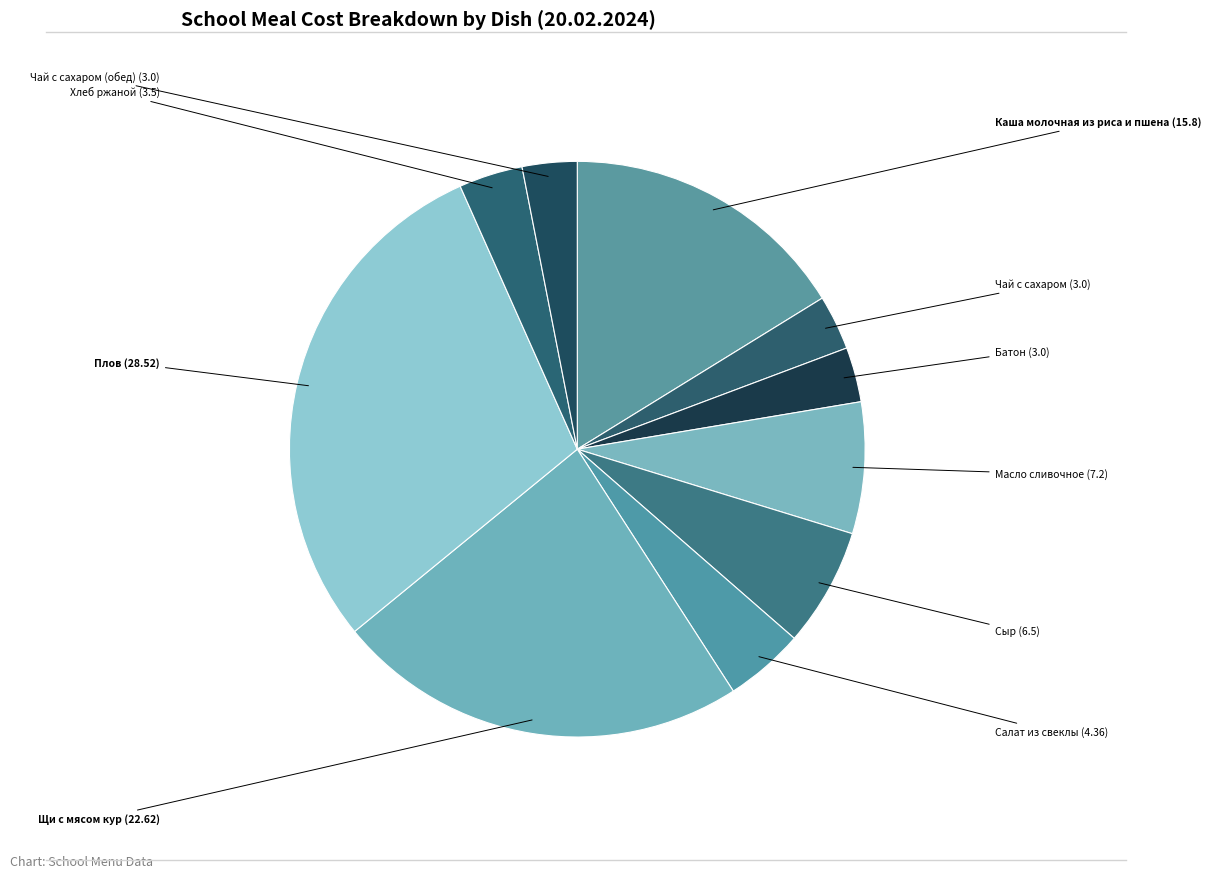

To the nearest percent, what is the difference between the largest and smallest slice percentages?

26%